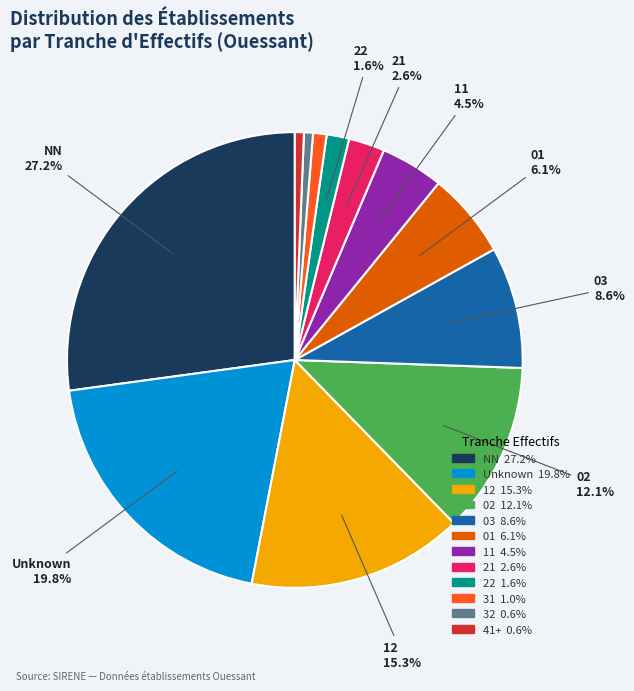

Does any single category account for the majority?

No